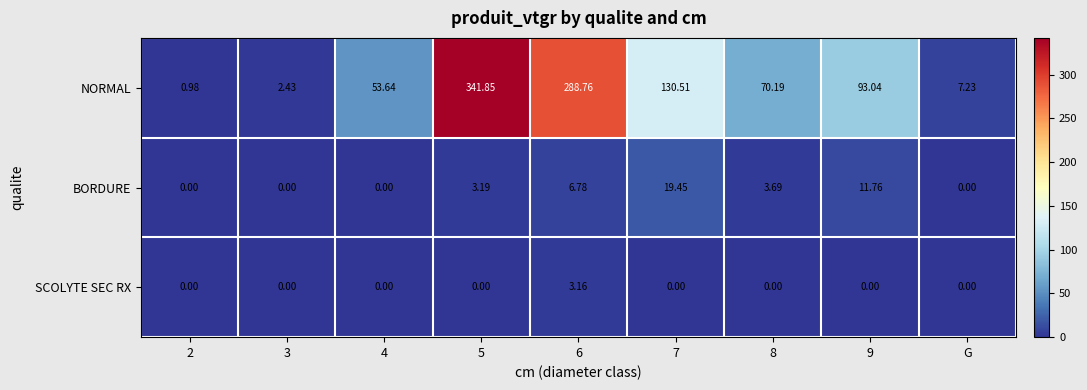

List the series in order of their peak value, highest first.

NORMAL, BORDURE, SCOLYTE SEC RX